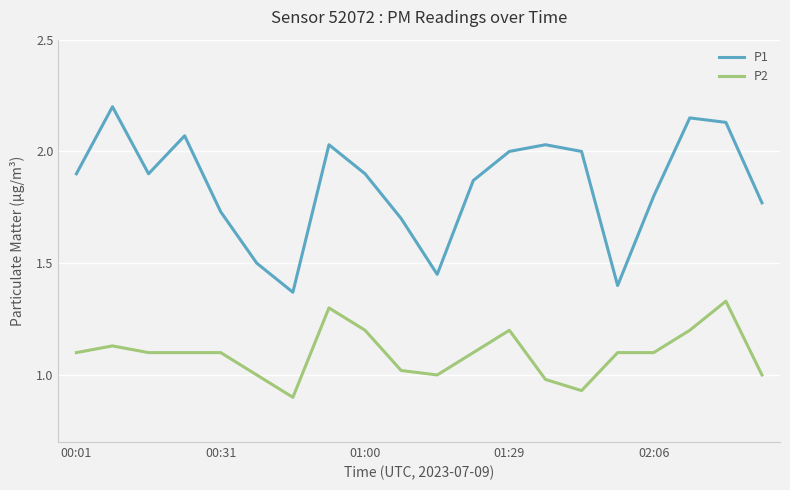

What is the difference between the maximum and minimum values in the P1 series?

0.8